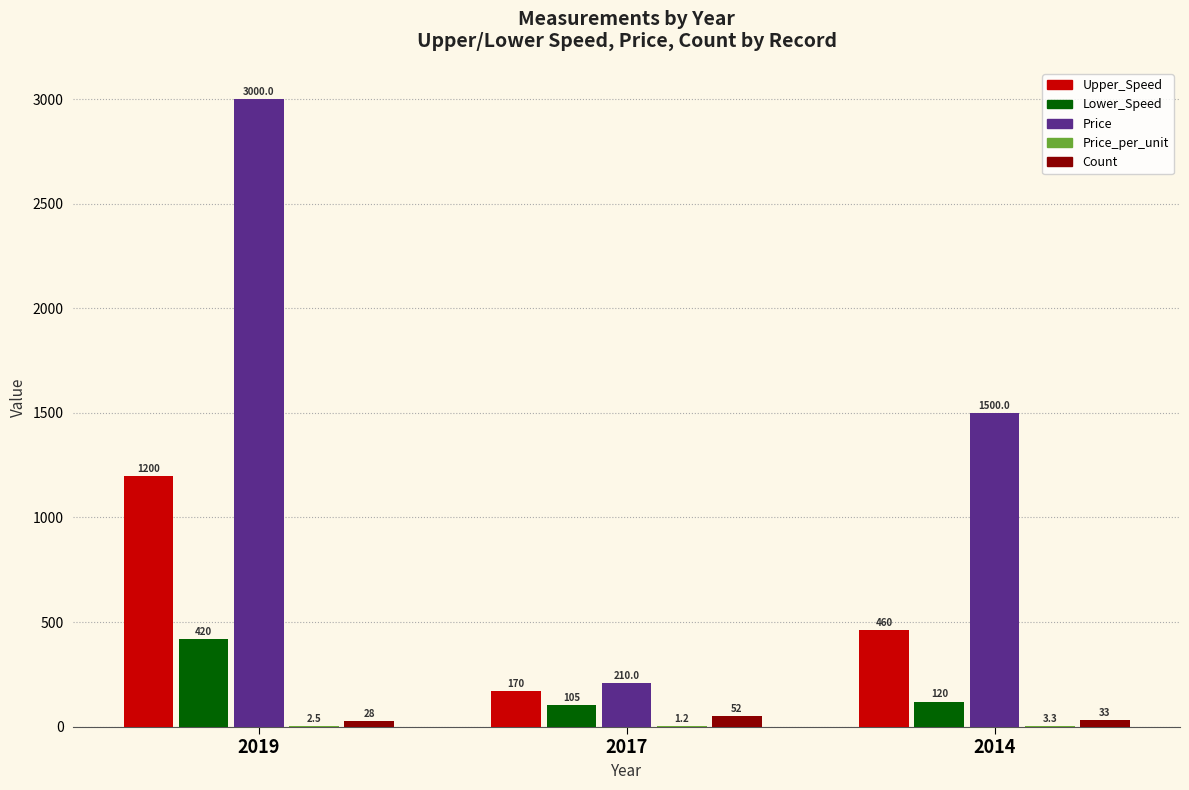

How many distinct data groups are displayed?

5